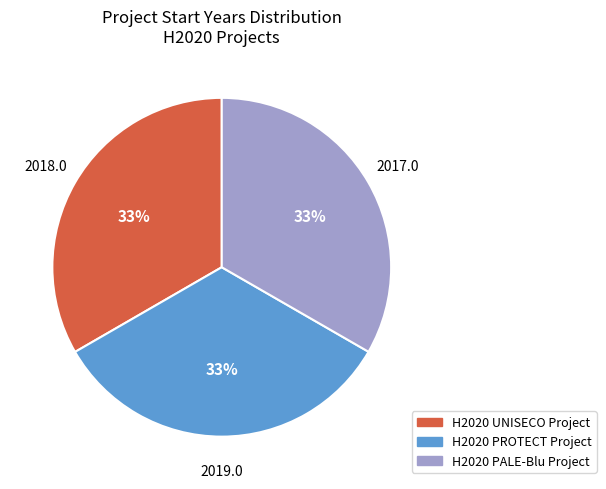

Approximately how many times larger is the value at H2020 PROTECT Project compared to H2020 UNISECO Project?

1.0